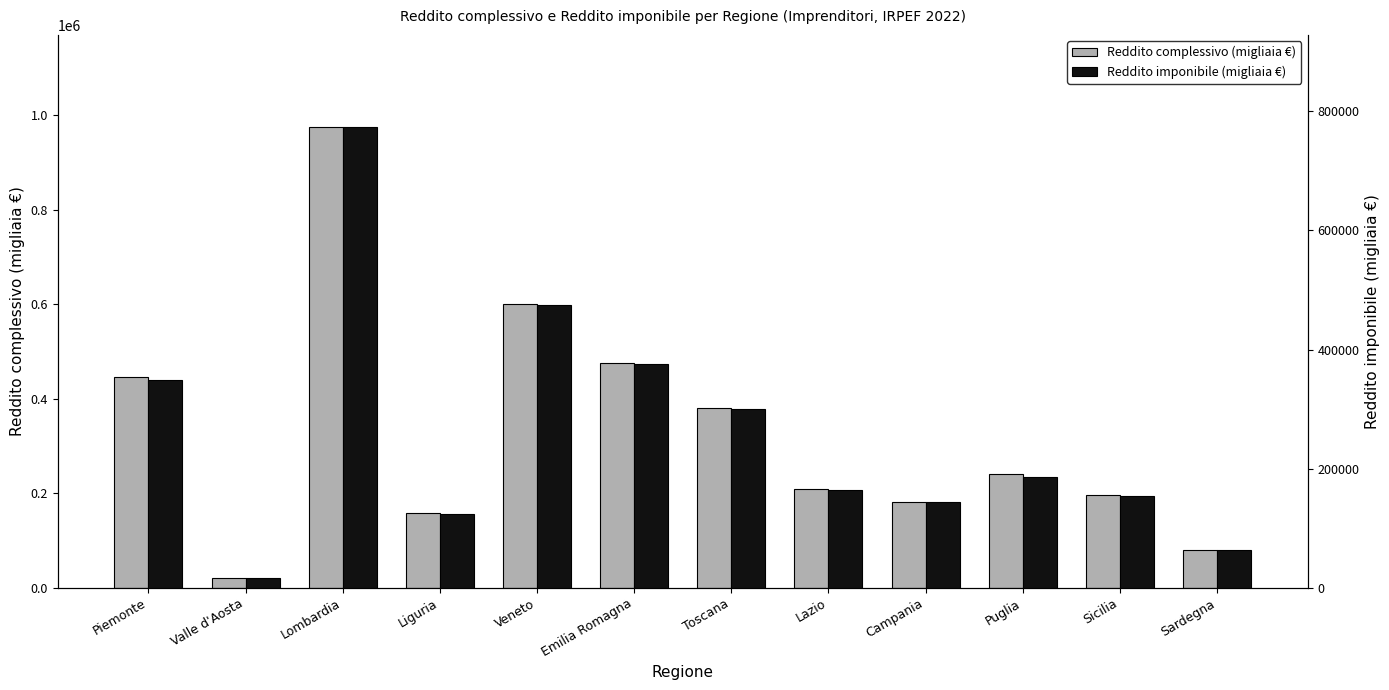

Between Lombardia and Lazio, which series saw the biggest shift?

Reddito complessivo (migliaia €)